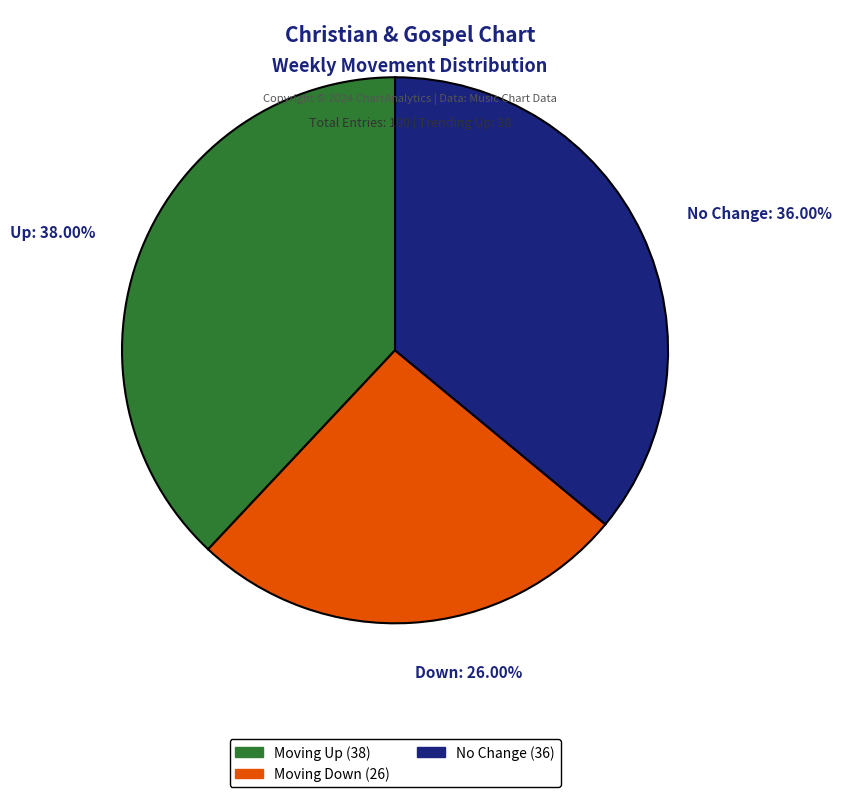

Approximately how many times larger is the value at Down: 26.00% compared to Up: 38.00%?

0.7